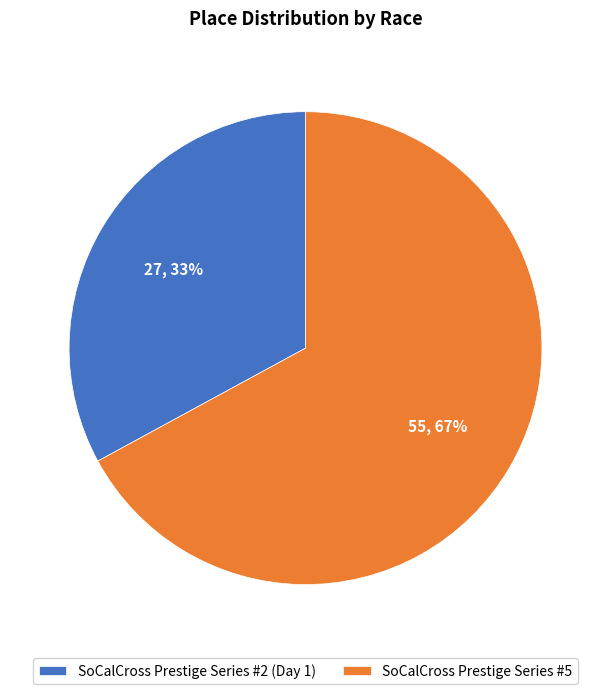

To the nearest percent, what is the difference between the SoCalCross Prestige Series #5 and SoCalCross Prestige Series #2 (Day 1) slice percentages?

34%